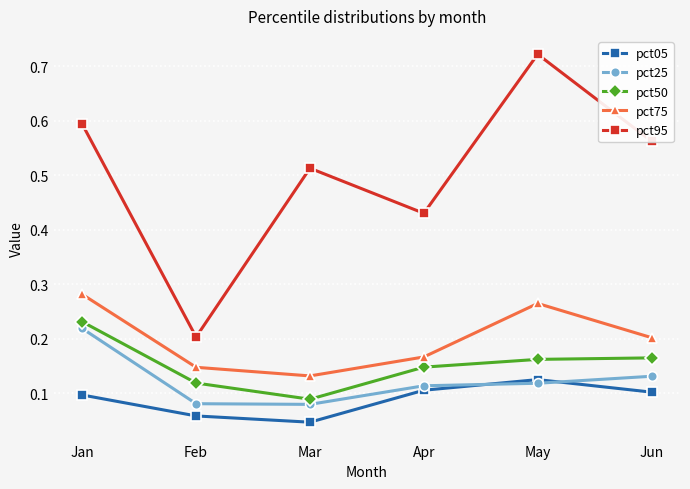

The pct75 series shows 0.1 at May. True or false?

False